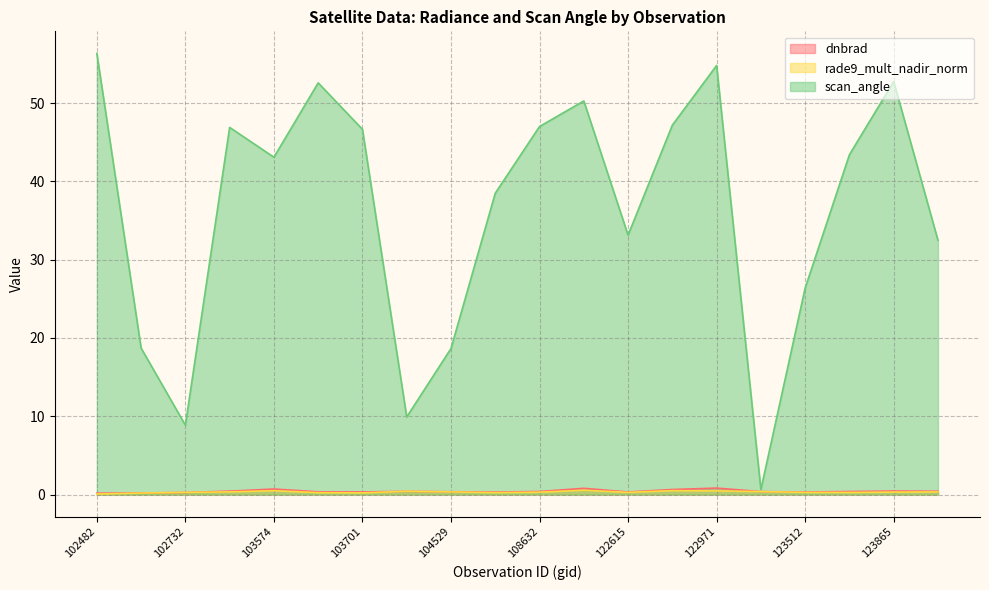

Count the number of categories in the chart.

20